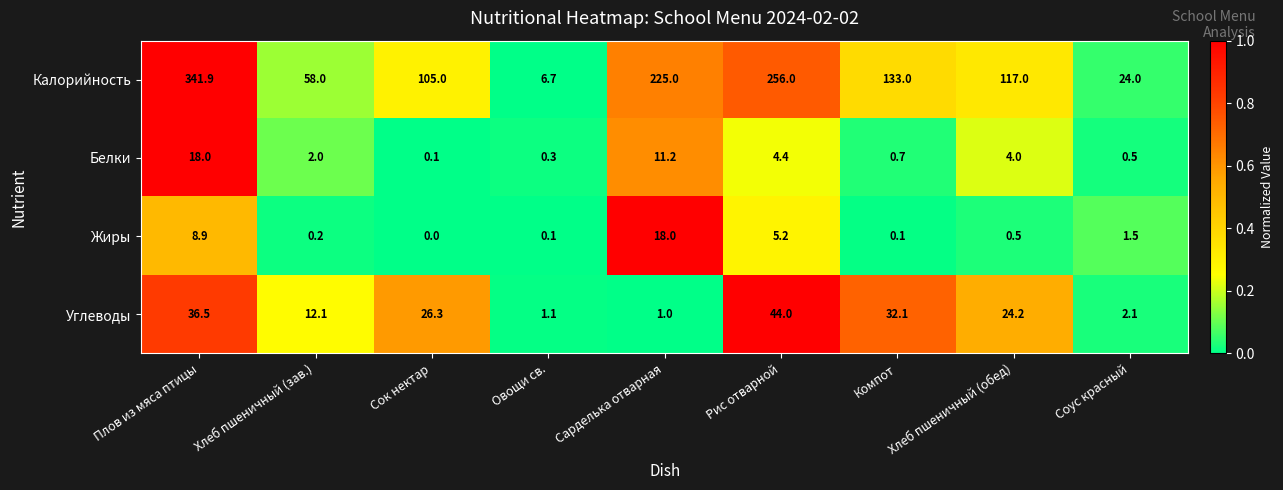

The Белки series shows 0.3 at Овощи св.. True or false?

True